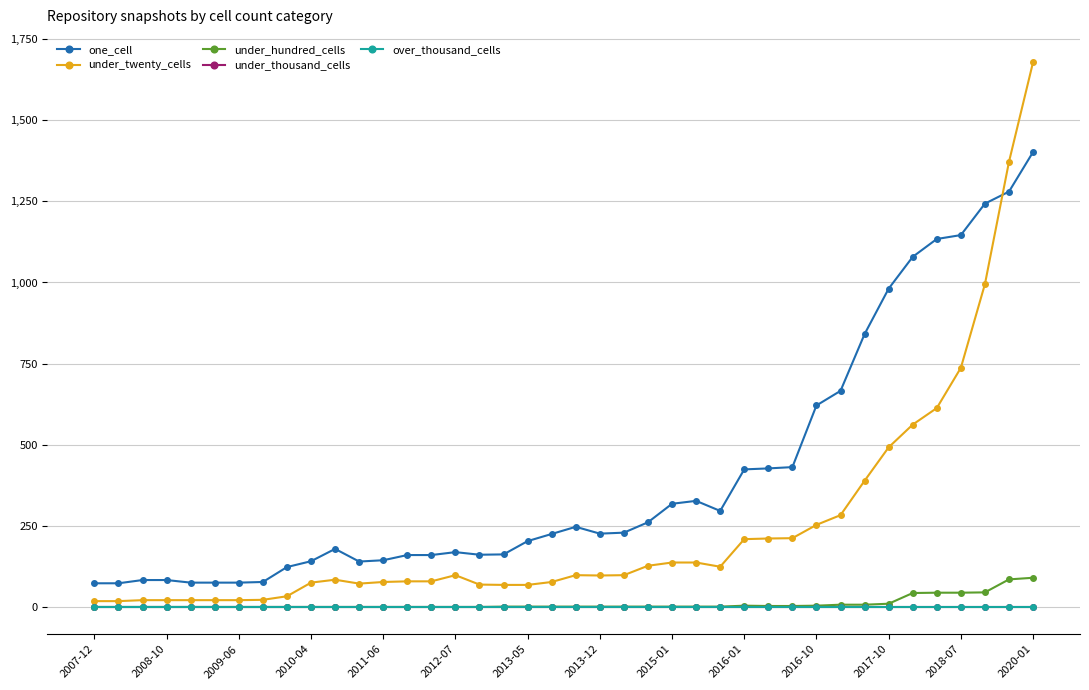

Does the chart have visible grid lines?

Yes